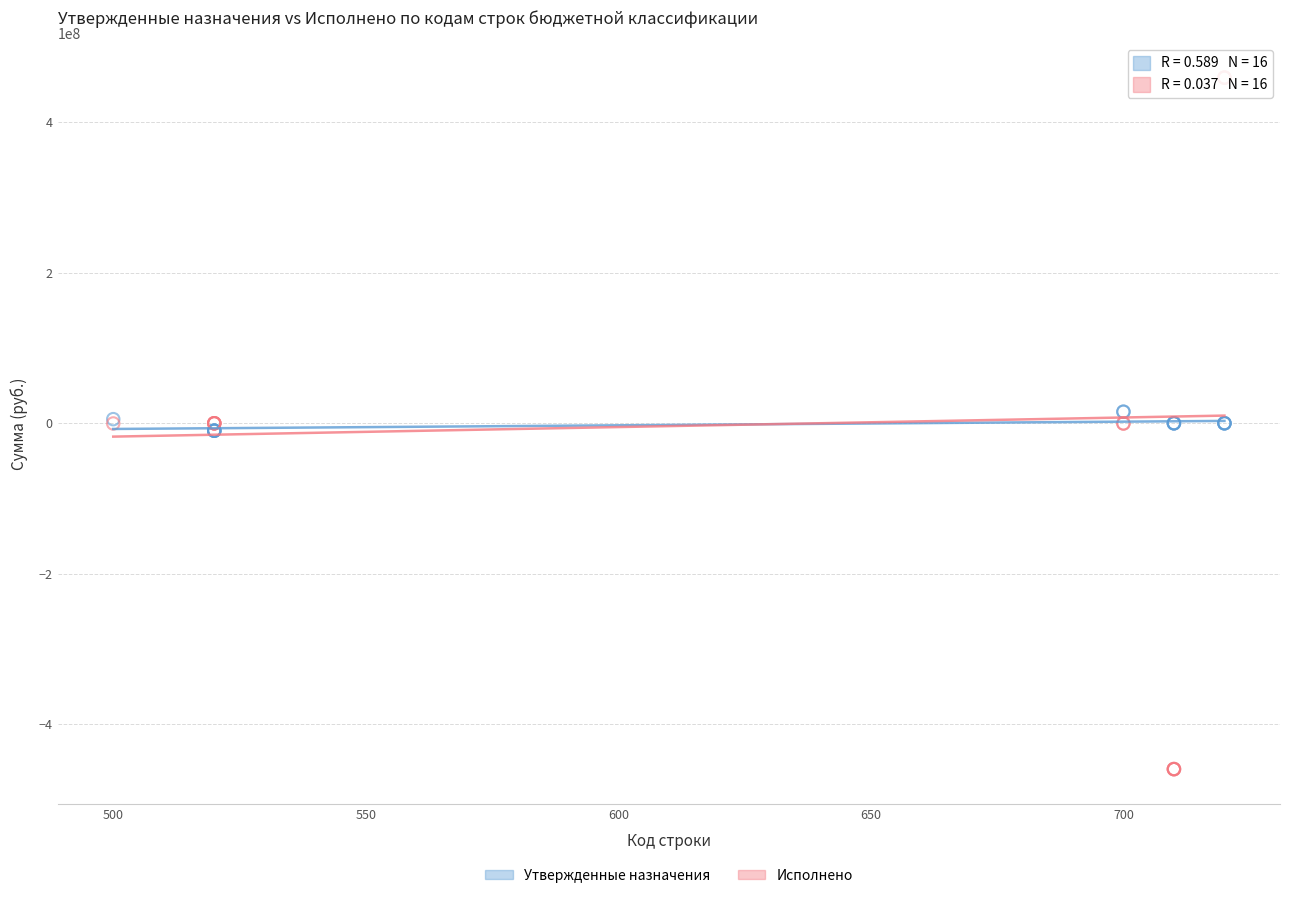

Which series has the largest Y range (max minus min)?

Исполнено